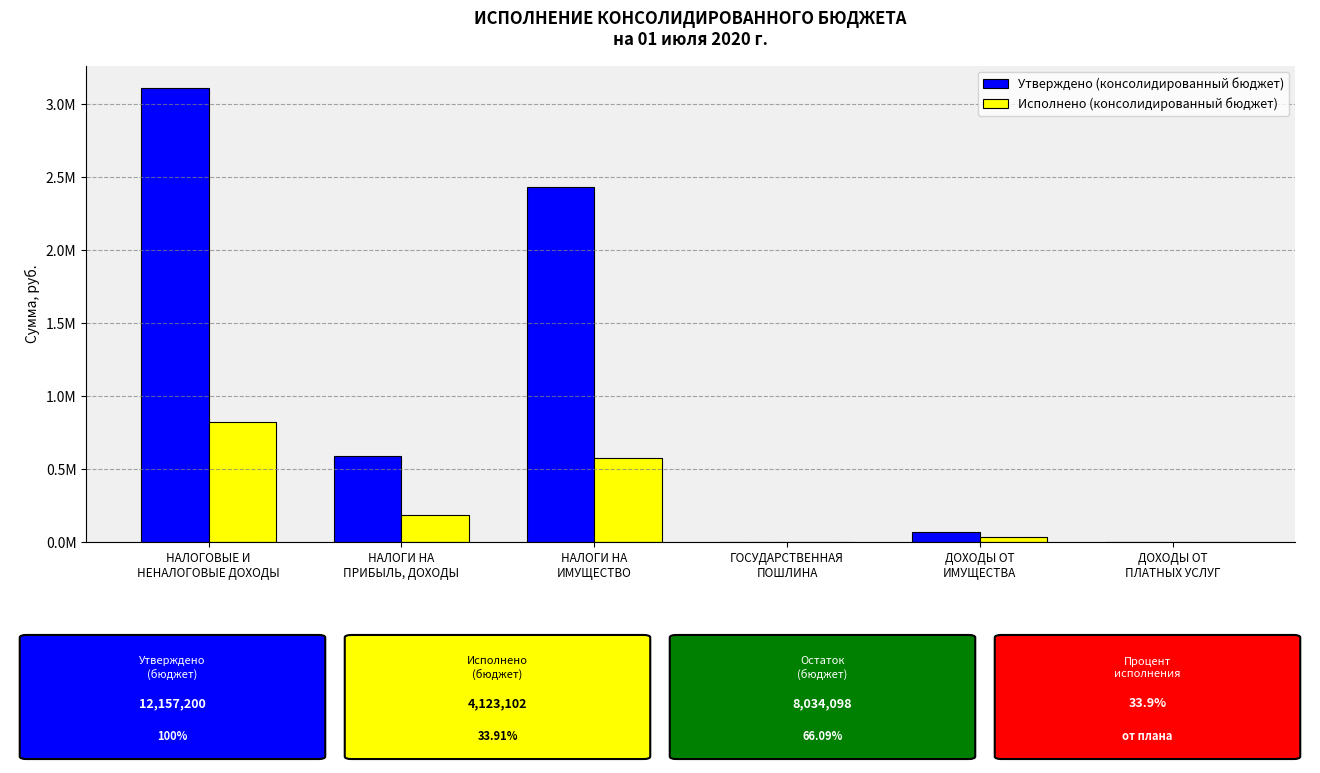

At which label does Утверждено (консолидированный бюджет) reach its minimum?

ДОХОДЫ ОТ
ПЛАТНЫХ УСЛУГ